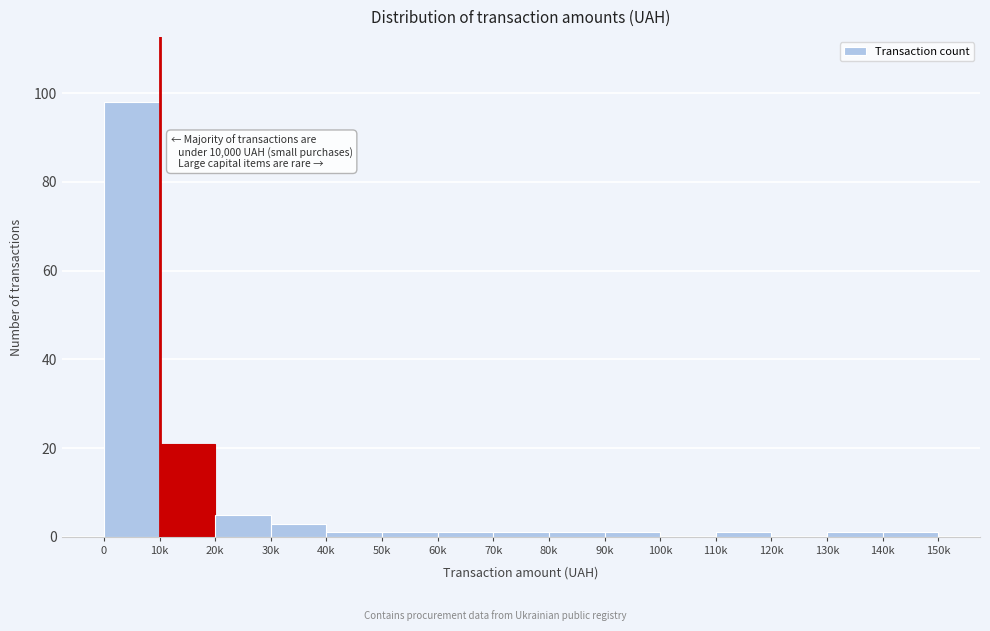

Reading left to right, what are all the values shown in this chart?

0=98	10k=21	20k=5	30k=3	40k=1	50k=1	60k=1	70k=1	80k=1	90k=1	100k=0	110k=1	120k=0	130k=1	140k=1